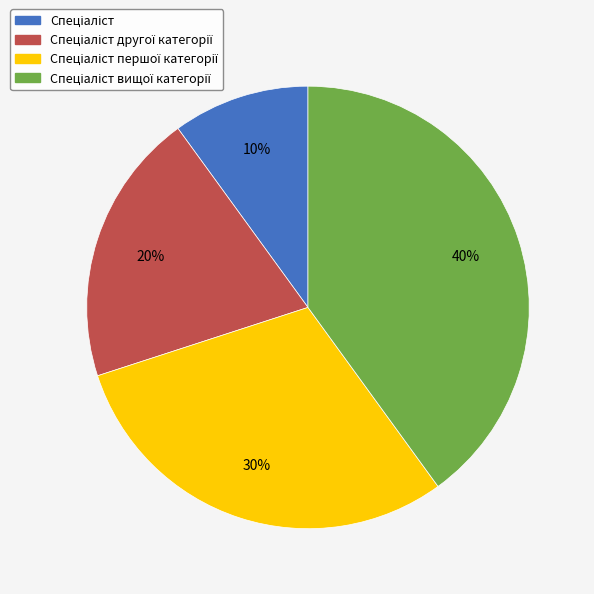

Is there a majority slice in this chart?

No